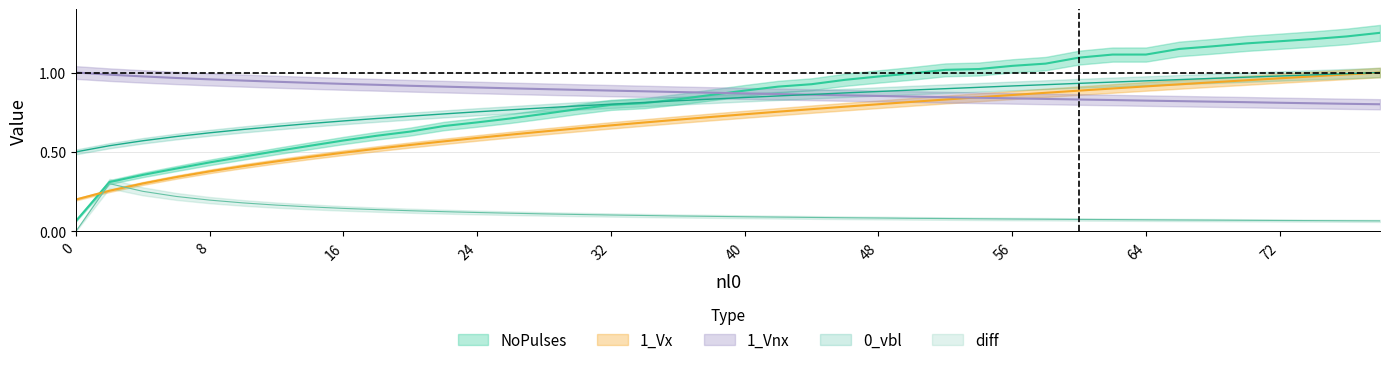

Is it true that NoPulses equals 0.2 at 70?

False